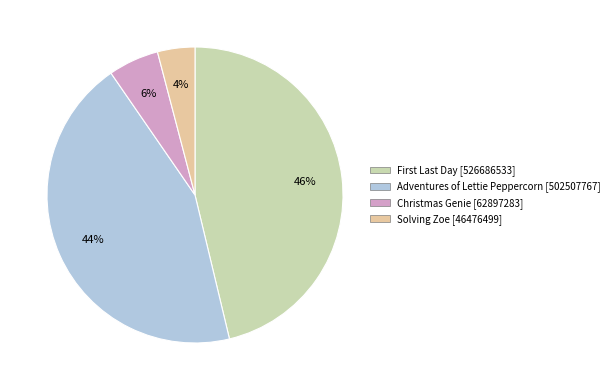

Count the number of slices in the pie.

4